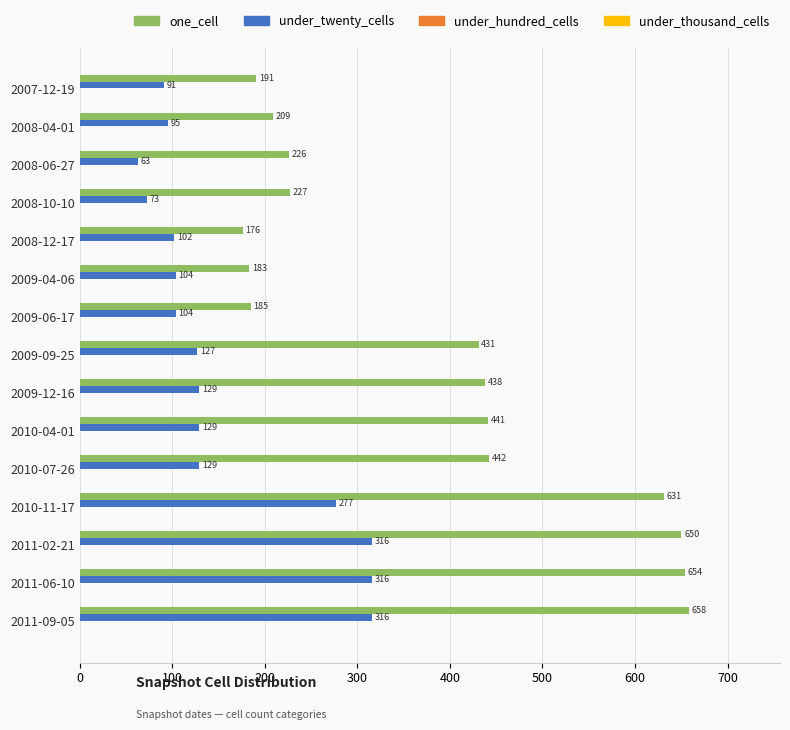

What is the difference between the one_cell values at 2008-06-27 and 2008-12-17?

50